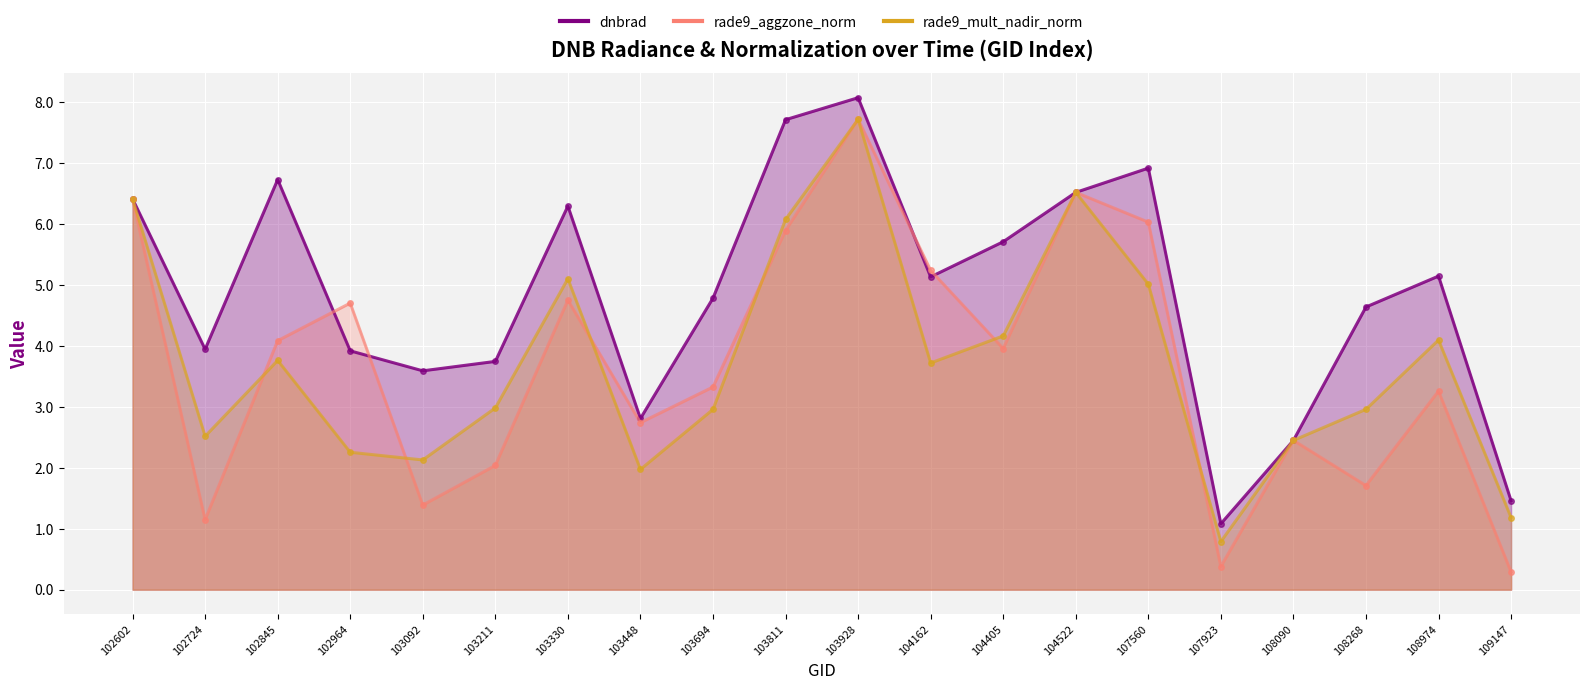

Where do rade9_aggzone_norm and dnbrad first cross each other?

102845 and 102964